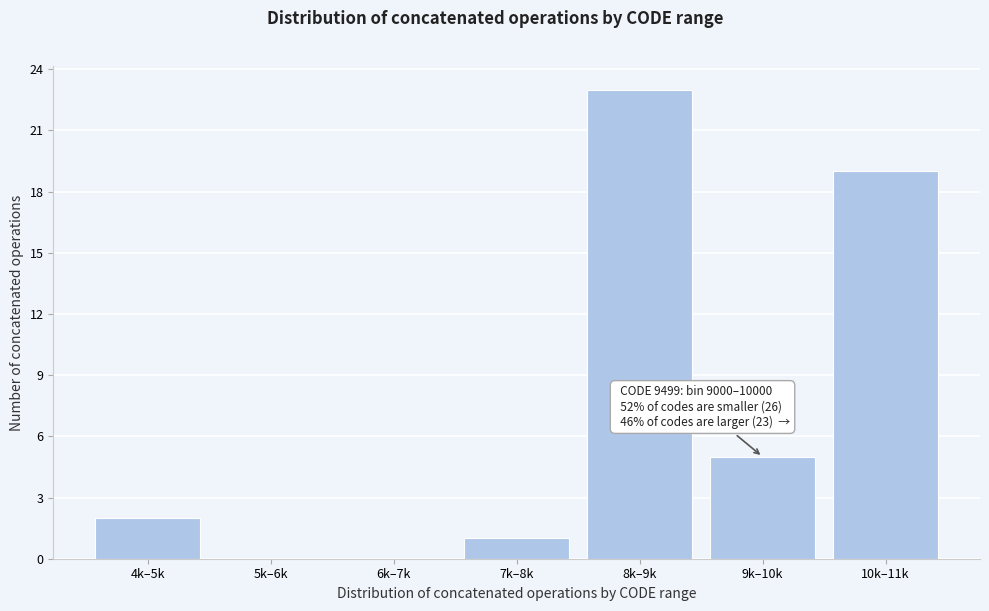

Reading left to right, list all the values displayed in this chart.

4k–5k=2	5k–6k=0	6k–7k=0	7k–8k=1	8k–9k=23	9k–10k=5	10k–11k=19